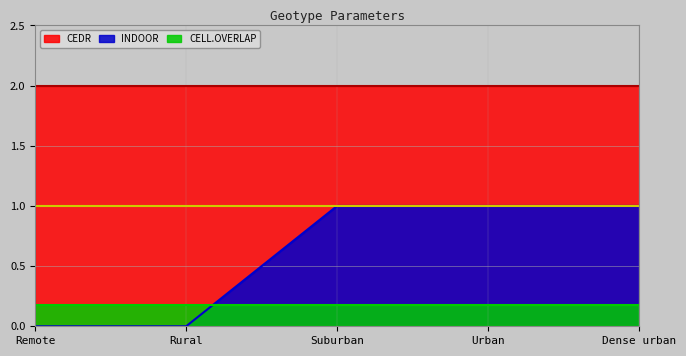

At how many categories does at least one series exceed 0?

5